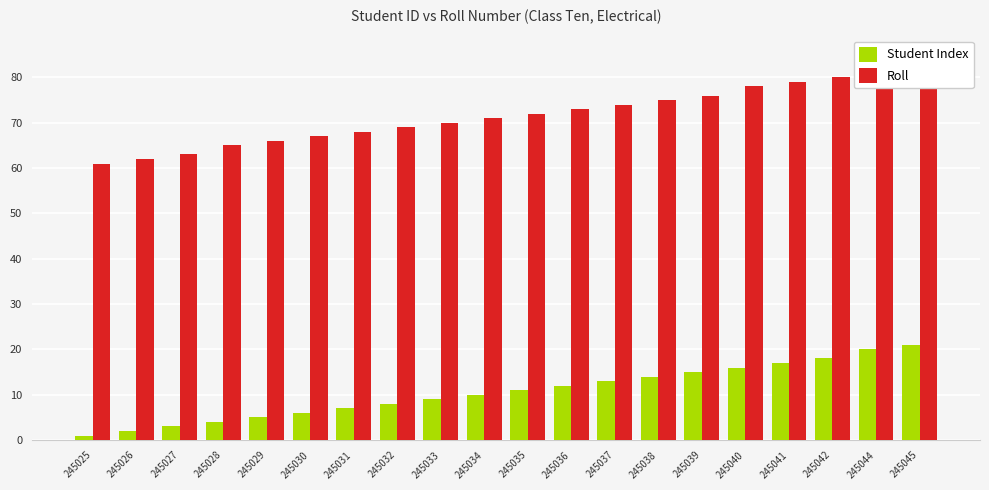

What is the spread (max minus min) of values at 245026?

60